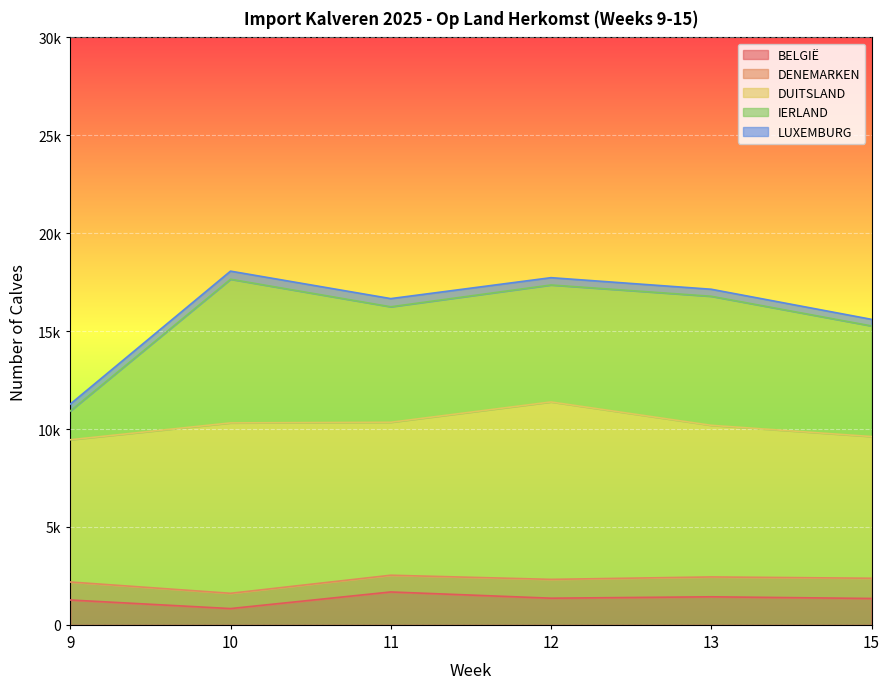

What is the sum of the LUXEMBURG values at 15 and 9?

690